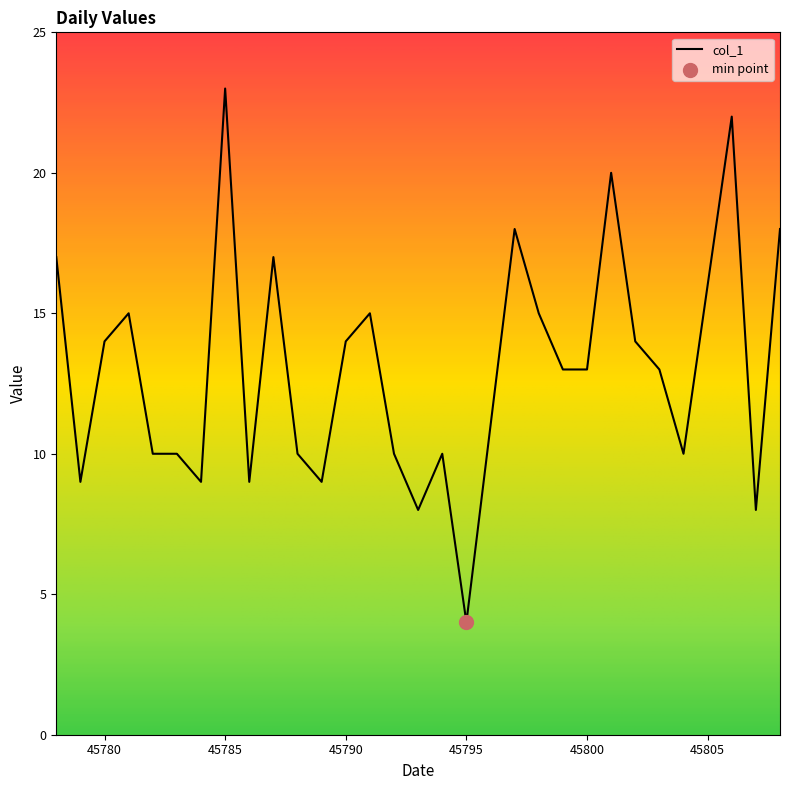

What is the maximum value shown in the chart?

23